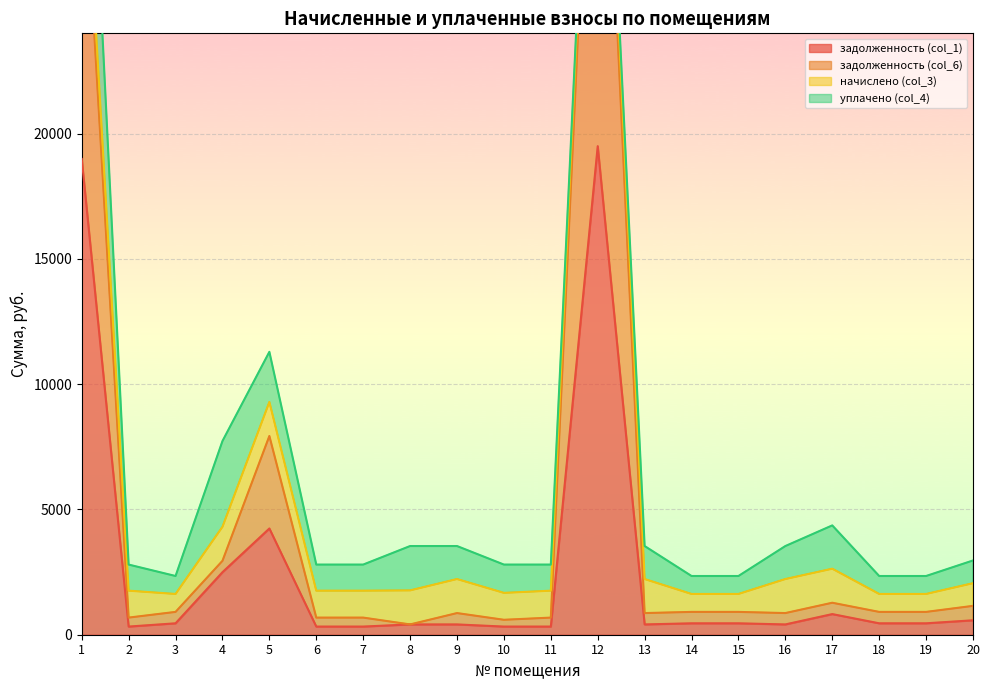

What is the average value of the задолженность (col_1) series?

2608.1